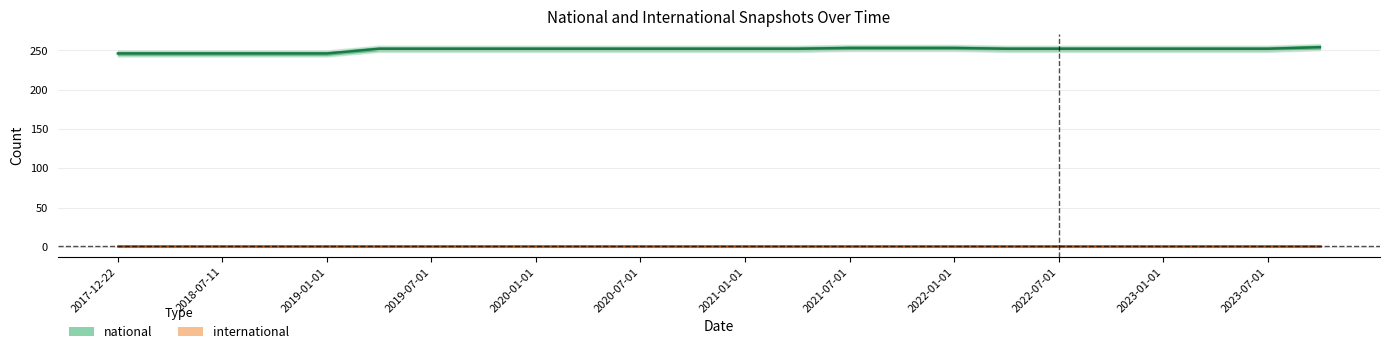

List the labels in order of value, largest first.

2023-10-01, 2021-07-01, 2021-10-01, 2022-01-01, 2019-04-06, 2019-07-01, 2019-10-09, 2020-01-01, 2020-04-01, 2020-07-01, 2020-10-01, 2021-01-01, 2021-04-01, 2022-04-01, 2022-07-01, 2022-10-01, 2023-01-01, 2023-04-01, 2023-07-01, 2017-12-22, 2018-04-09, 2018-07-11, 2018-09-28, 2019-01-01